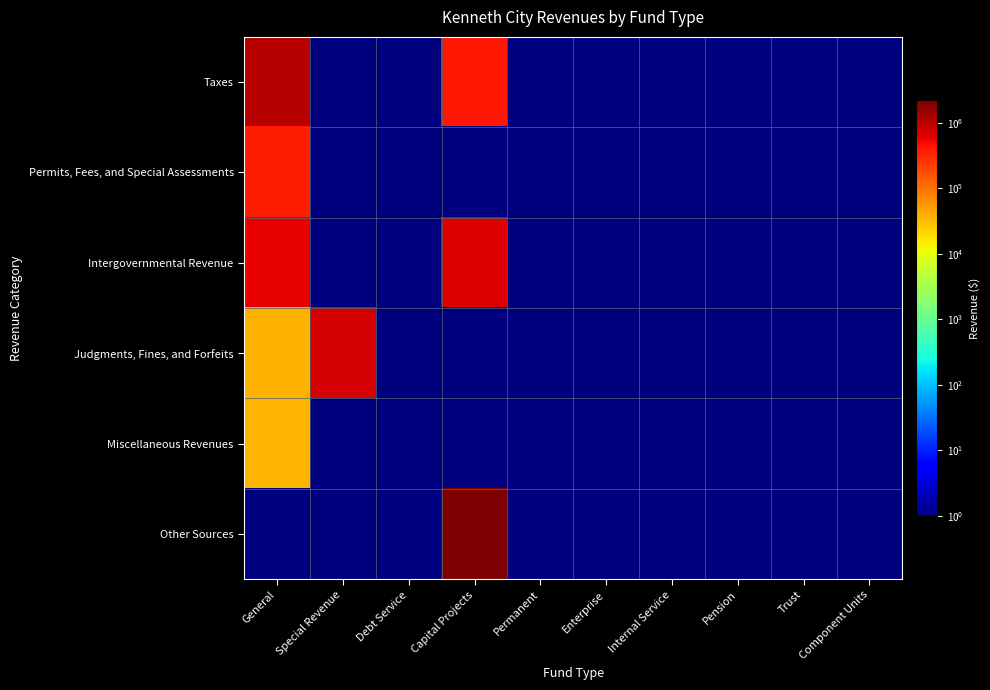

Reading right to left, transcribe all the data shown in this chart.

Taxes: Component Units=0.0	Trust=0.0	Pension=0.0	Internal Service=0.0	Enterprise=0.0	Permanent=0.0	Capital Projects=415953.0	Debt Service=0.0	Special Revenue=0.0	General=1079542.0
Permits, Fees, and Special Assessments: Component Units=0.0	Trust=0.0	Pension=0.0	Internal Service=0.0	Enterprise=0.0	Permanent=0.0	Capital Projects=0.0	Debt Service=0.0	Special Revenue=0.0	General=368890.0
Intergovernmental Revenue: Component Units=0.0	Trust=0.0	Pension=0.0	Internal Service=0.0	Enterprise=0.0	Permanent=0.0	Capital Projects=654024.0	Debt Service=0.0	Special Revenue=0.0	General=579875.0
Judgments, Fines, and Forfeits: Component Units=0.0	Trust=0.0	Pension=0.0	Internal Service=0.0	Enterprise=0.0	Permanent=0.0	Capital Projects=0.0	Debt Service=0.0	Special Revenue=724767.0	General=37452.0
Miscellaneous Revenues: Component Units=0.0	Trust=0.0	Pension=0.0	Internal Service=0.0	Enterprise=0.0	Permanent=0.0	Capital Projects=0.0	Debt Service=0.0	Special Revenue=0.0	General=35503.0
Other Sources: Component Units=0.0	Trust=0.0	Pension=0.0	Internal Service=0.0	Enterprise=0.0	Permanent=0.0	Capital Projects=2214203.0	Debt Service=0.0	Special Revenue=0.0	General=0.0